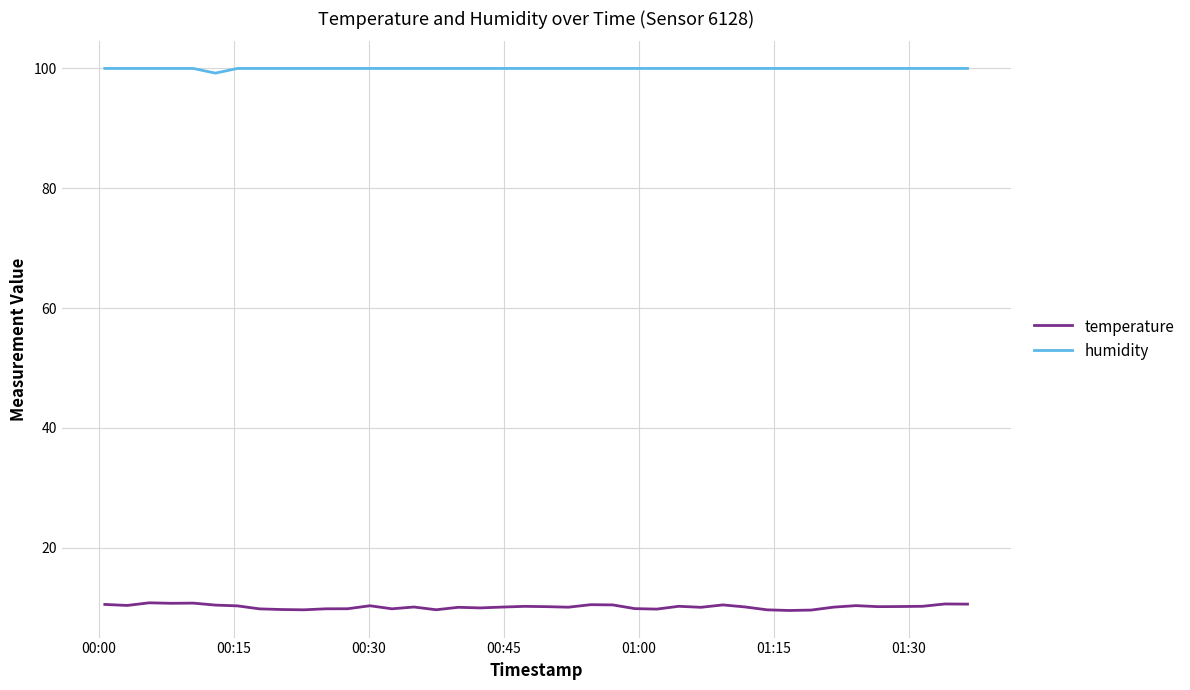

What is the maximum value shown in the chart?

100.0